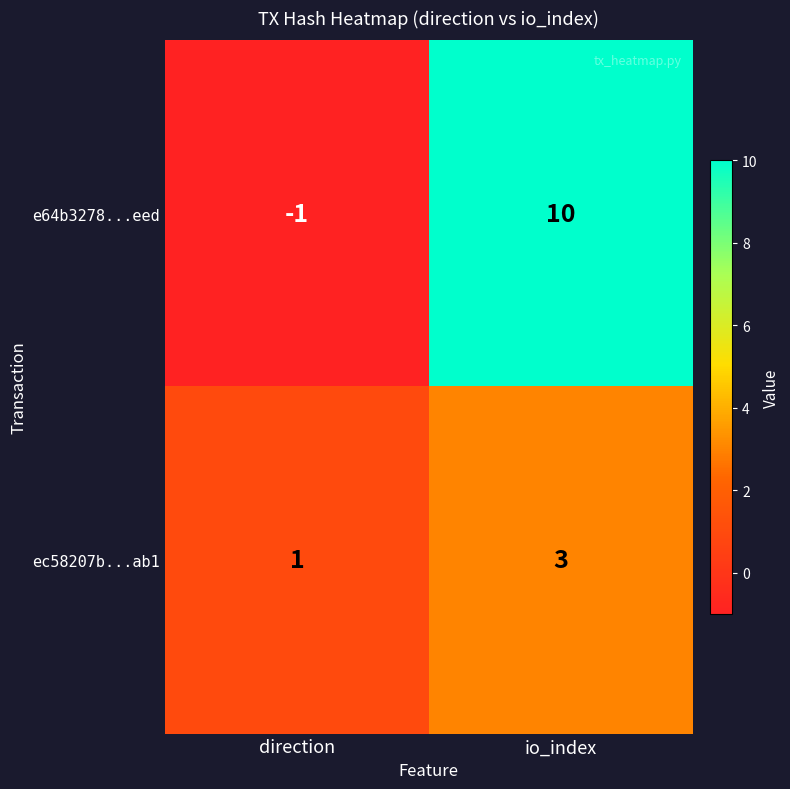

What is the sum of the ec58207b...ab1 values at io_index and direction?

4